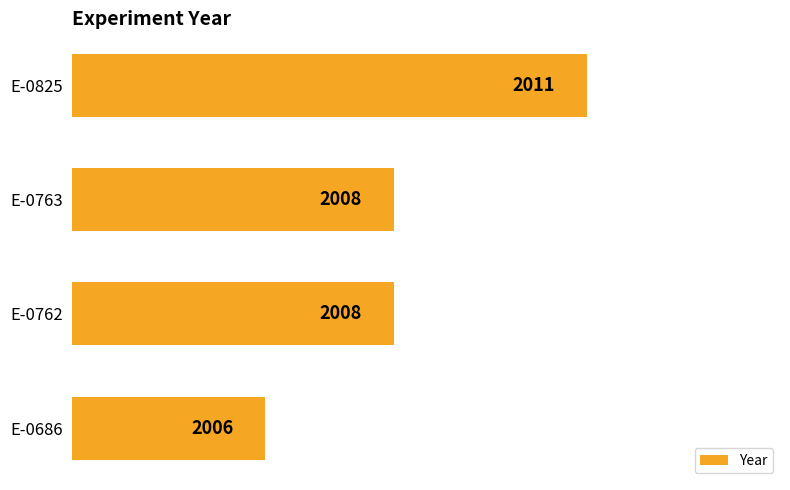

Are the bars grouped side by side (vs. stacked)?

No